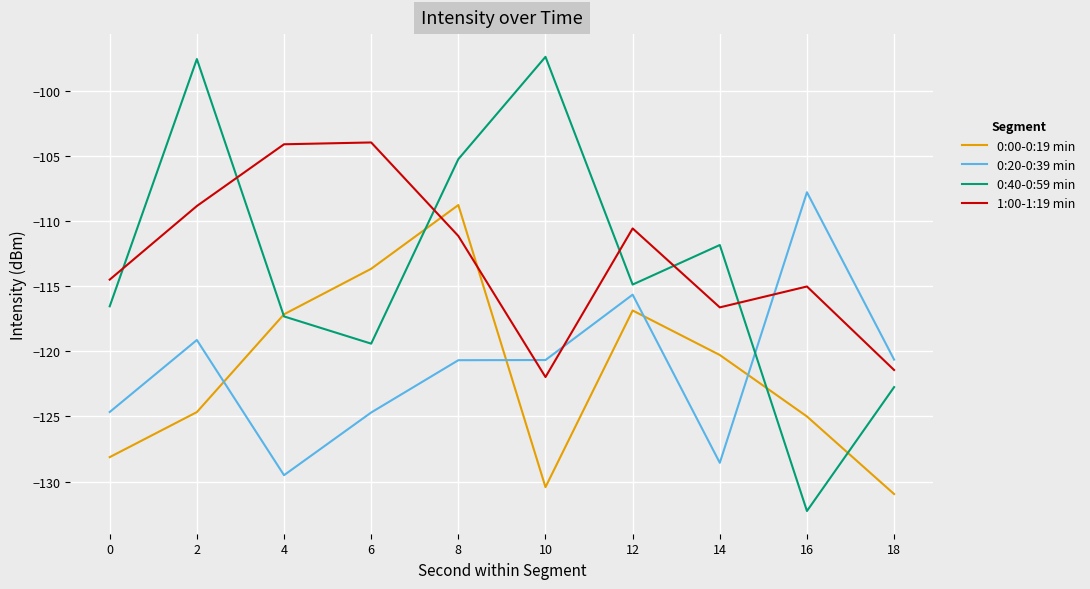

What is the sum of the 1:00-1:19 min values at 2 and 8?

-220.0